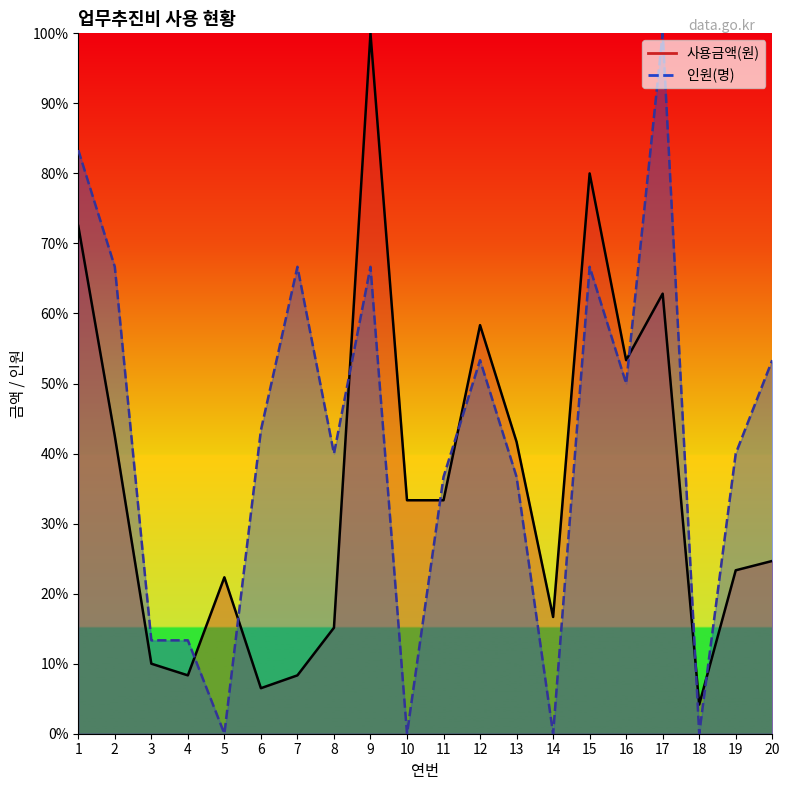

Between 14 and 16, which is larger?

16